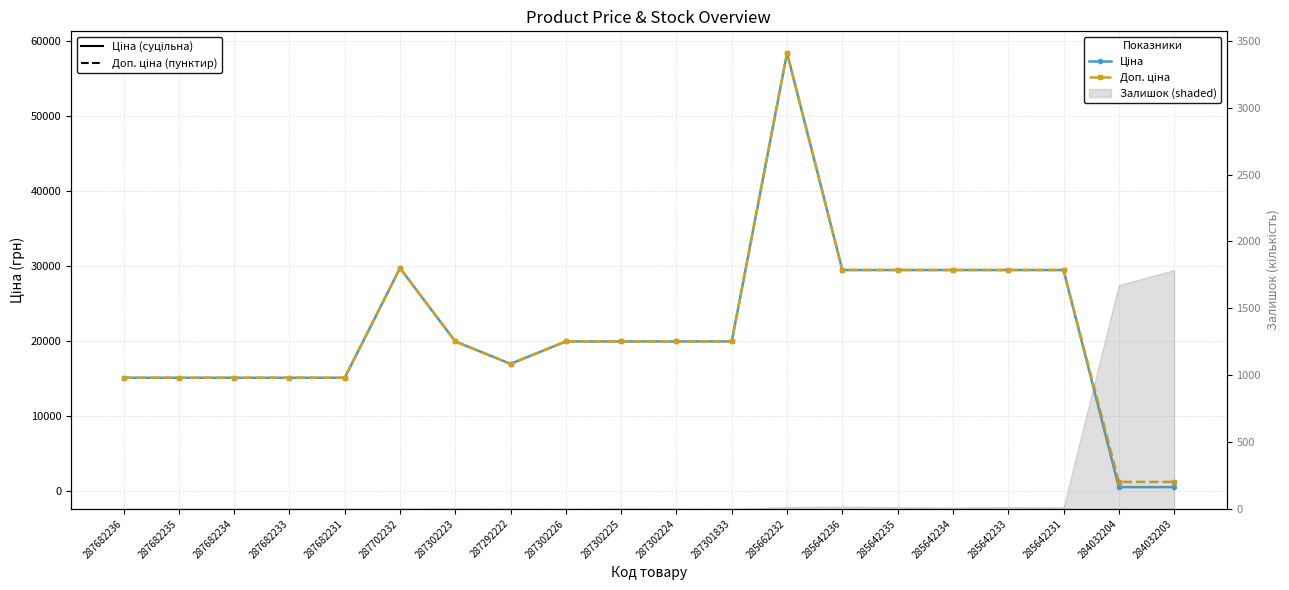

How many interior local peaks does the Доп. ціна series have?

2